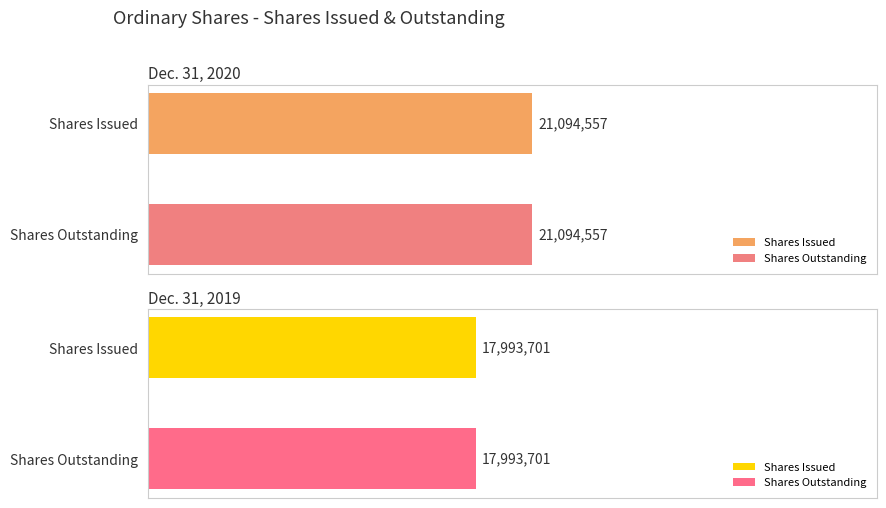

At which category is the sum across all series the highest?

Shares Issued